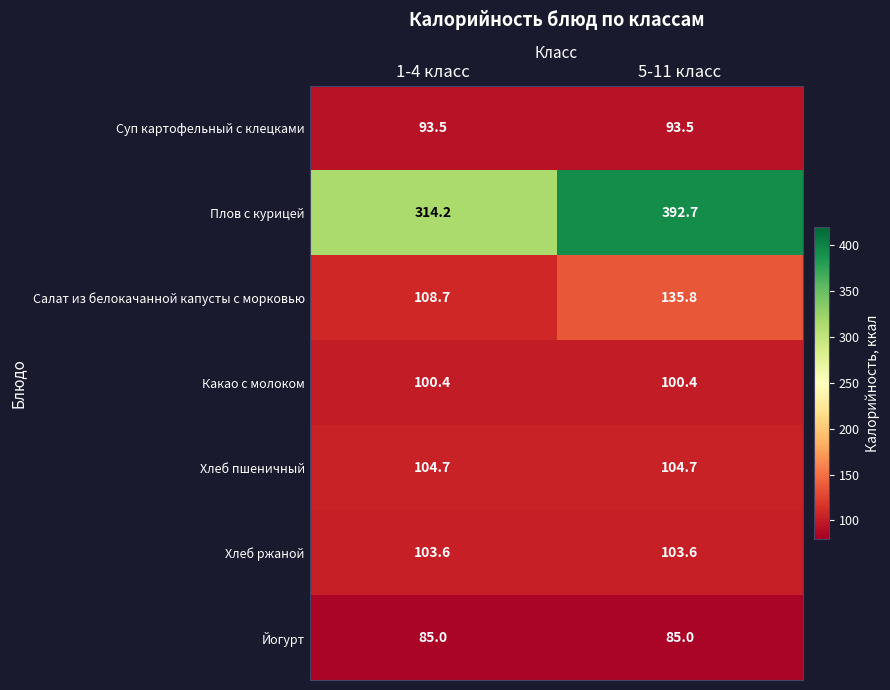

What value does the Суп картофельный с клецками series have at 1-4 класс?

93.5